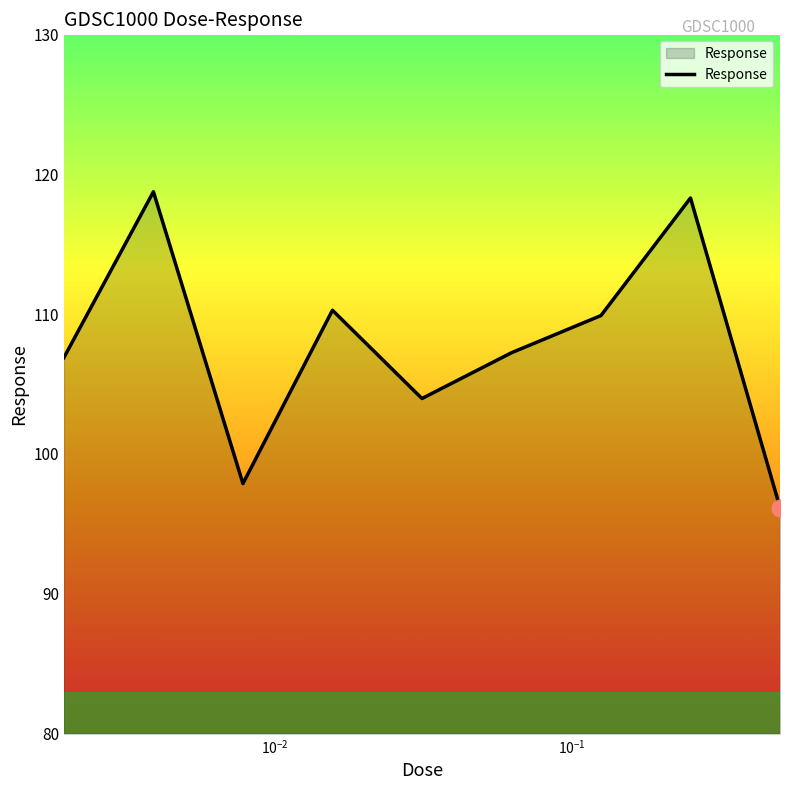

What is the difference between the maximum and minimum values?

22.6